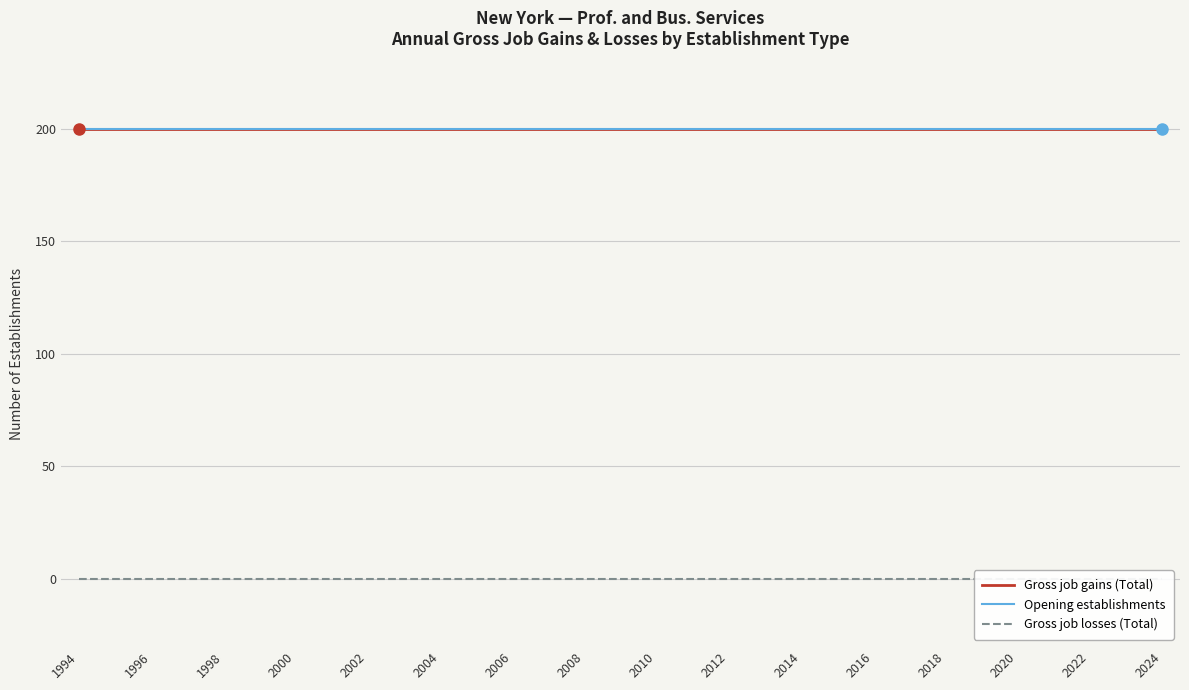

Count the number of data series in this chart.

3